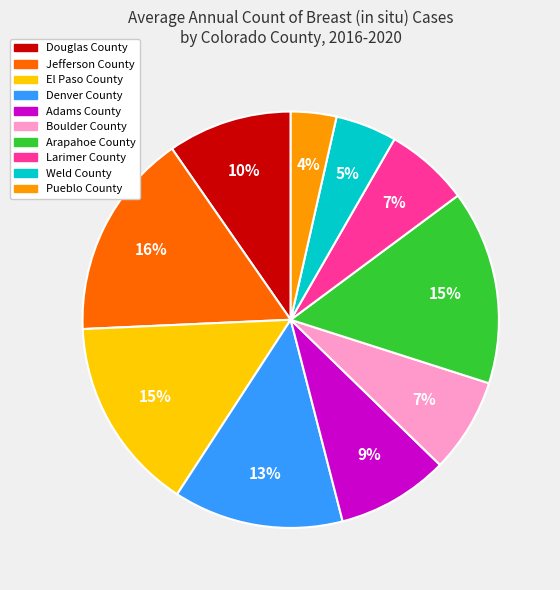

To the nearest percent, what is the difference between the Arapahoe County and Denver County slice percentages?

2%